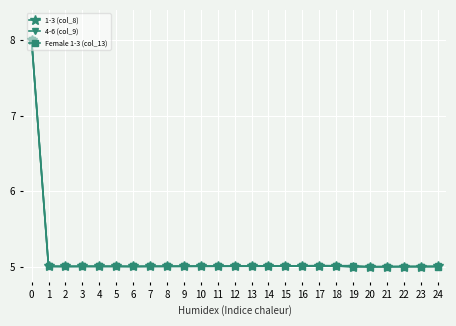

What is the lowest value of the 1-3 (col_8) series?

5.0